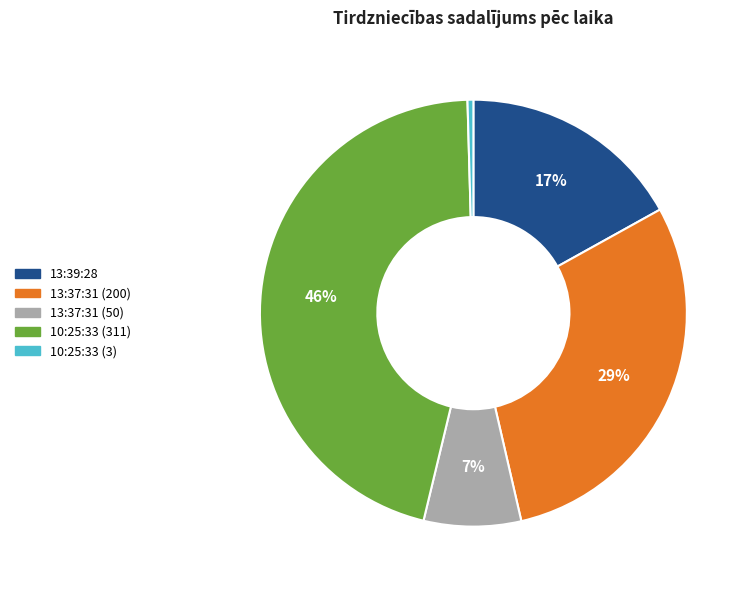

To the nearest percent, what is the combined percentage of 13:37:31 (50) and 13:39:28?

24%